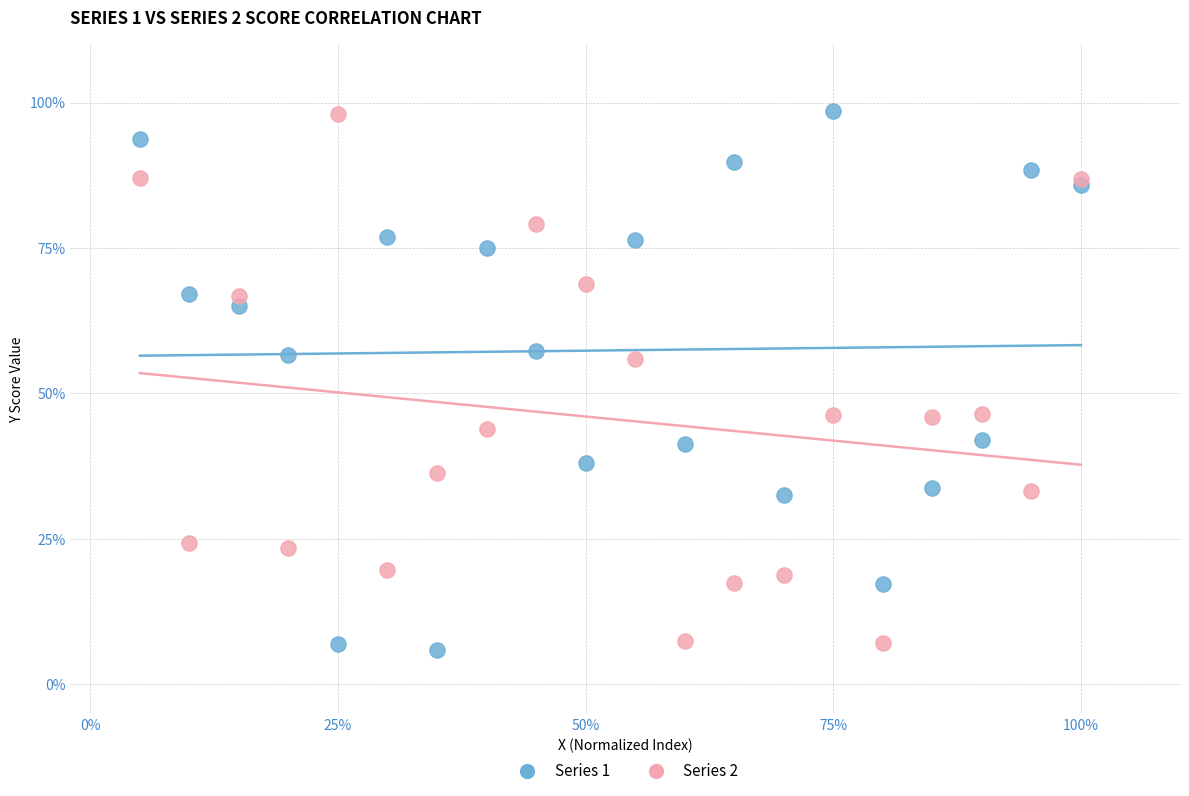

What are all the series names shown in the legend?

Series 1, Series 2